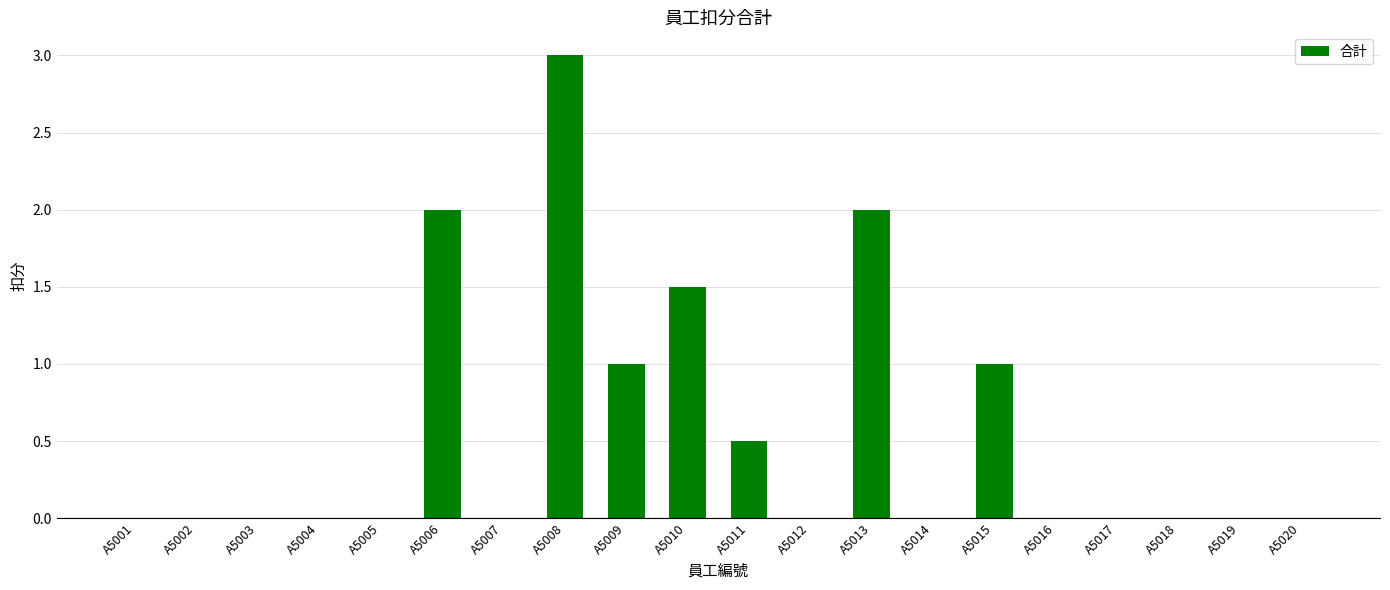

Reading left to right, transcribe all the data shown in this chart.

A5001=0.0	A5002=0.0	A5003=0.0	A5004=0.0	A5005=0.0	A5006=2.0	A5007=0.0	A5008=3.0	A5009=1.0	A5010=1.5	A5011=0.5	A5012=0.0	A5013=2.0	A5014=0.0	A5015=1.0	A5016=0.0	A5017=0.0	A5018=0.0	A5019=0.0	A5020=0.0